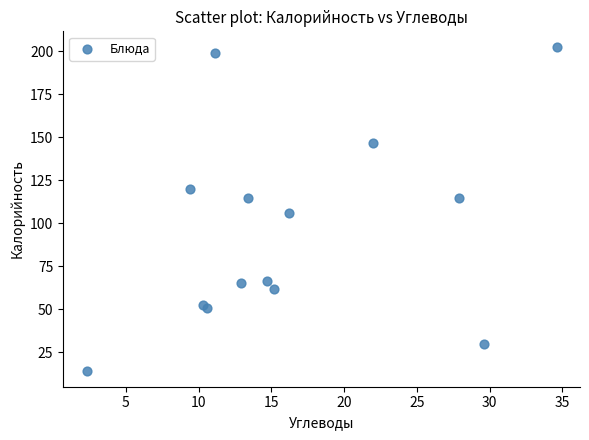

What Y value in the scatter plot is closest to 108?

105.9